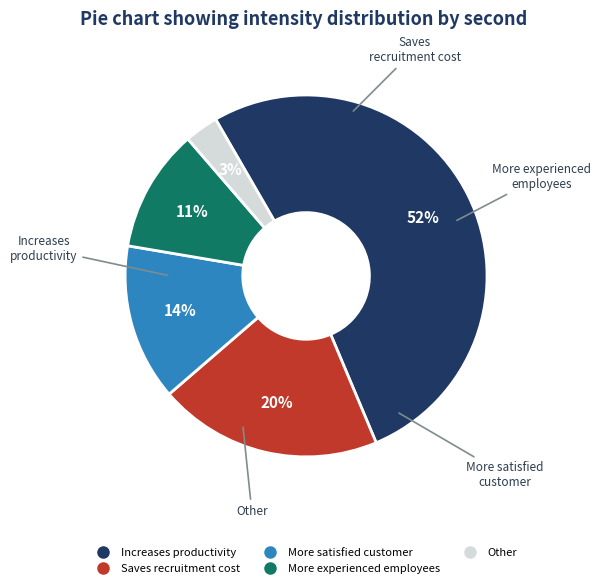

Is there any slice that represents more than half of the pie?

Yes